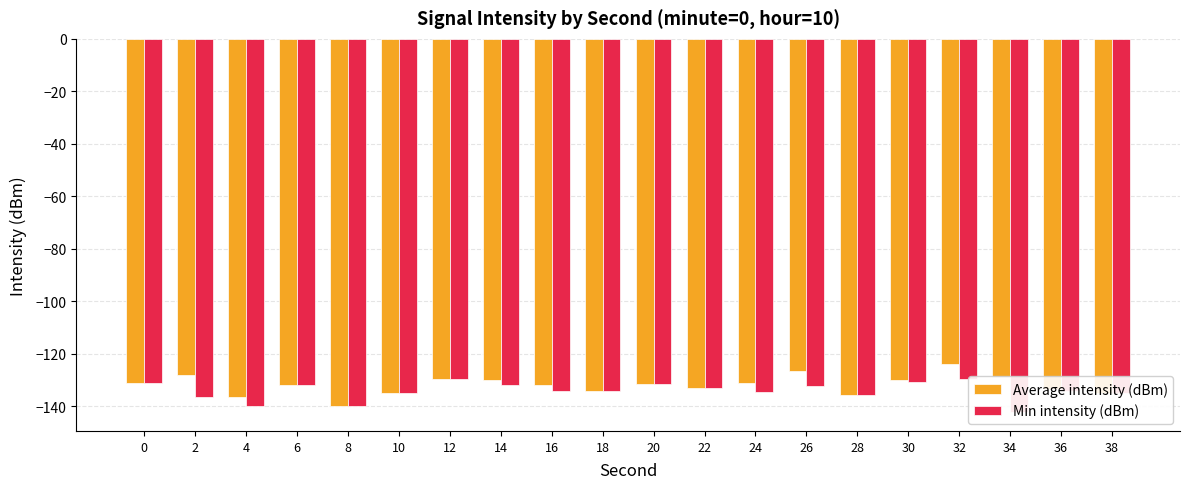

How many bars are there in each group?

2